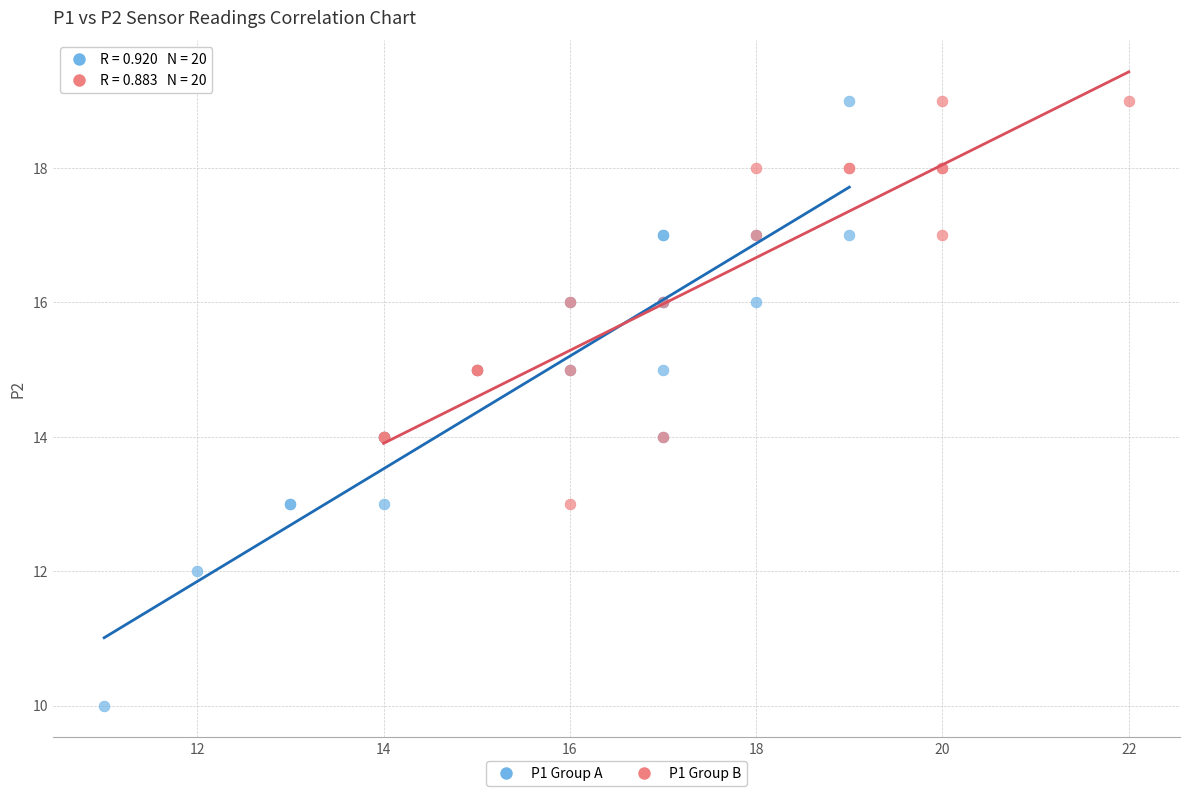

Which series has the largest Y range (max minus min)?

P1 Group A